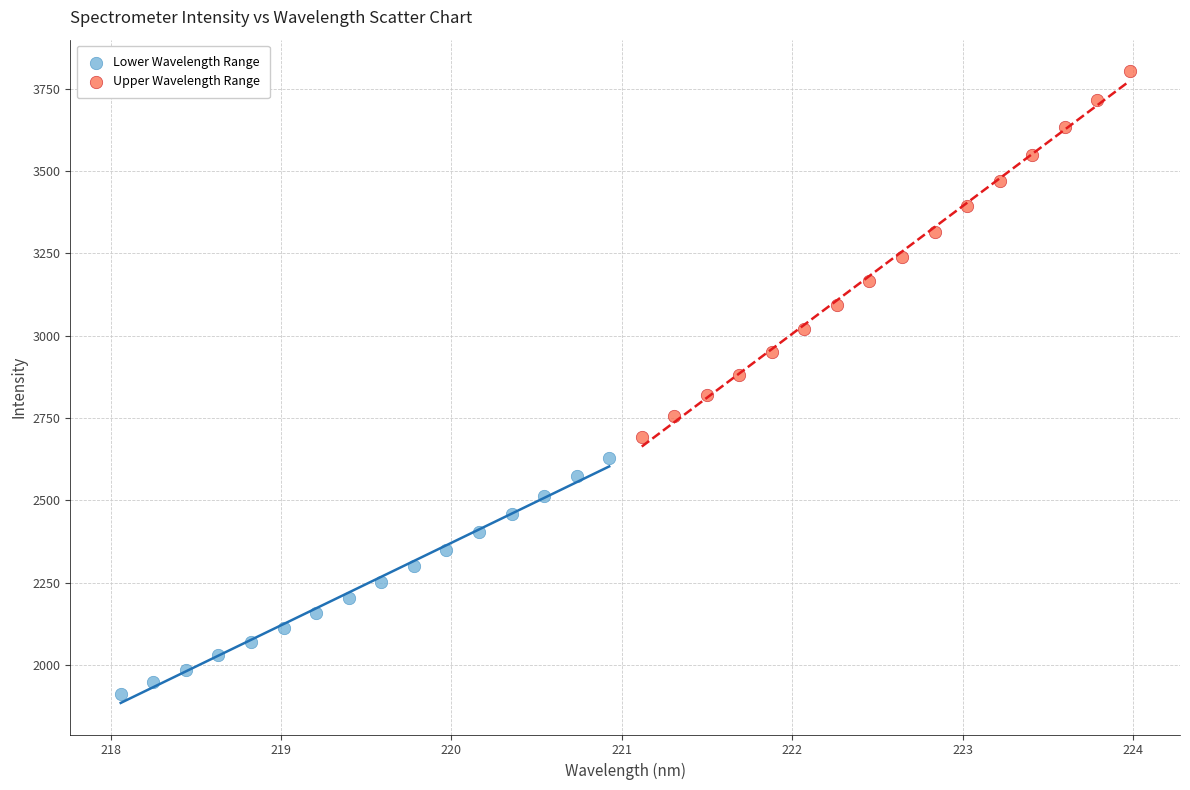

Which series reaches the minimum Y coordinate?

Lower Wavelength Range